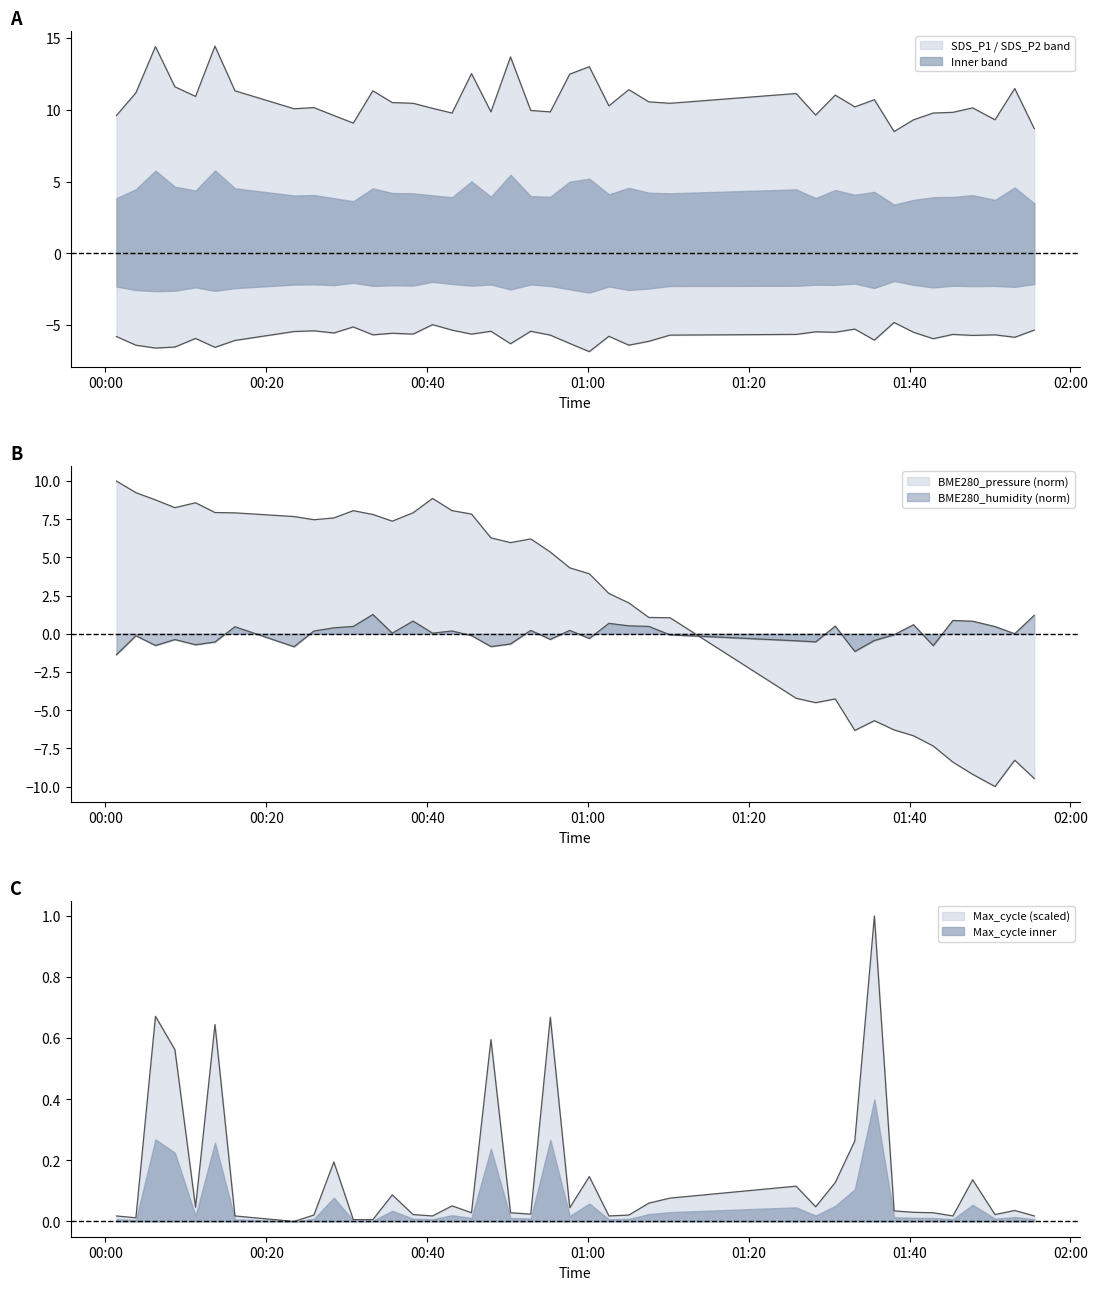

What is the greatest value displayed?

14.4